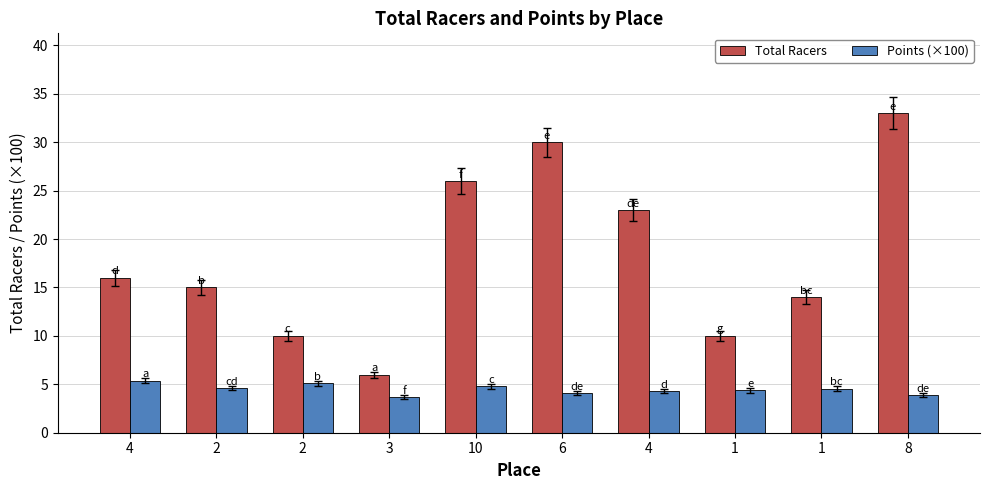

How many bars are there in each group?

2